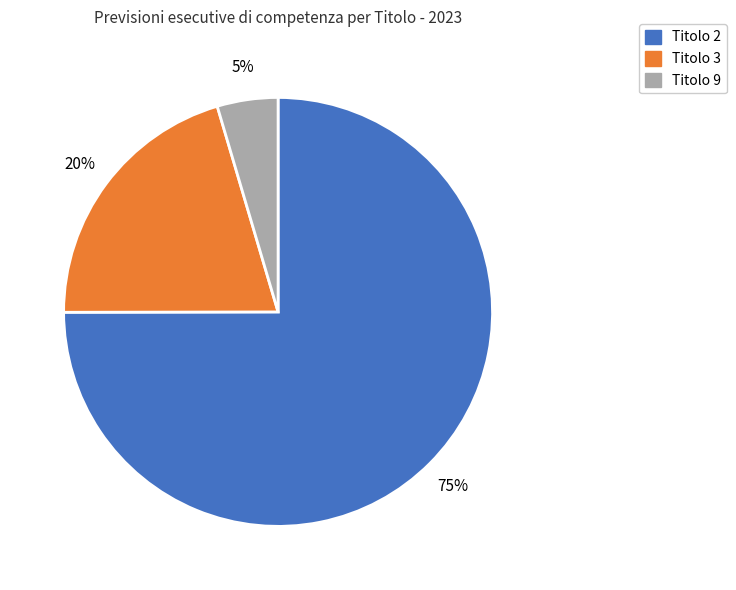

To the nearest percent, what is the difference between the largest and smallest slice percentages?

70%